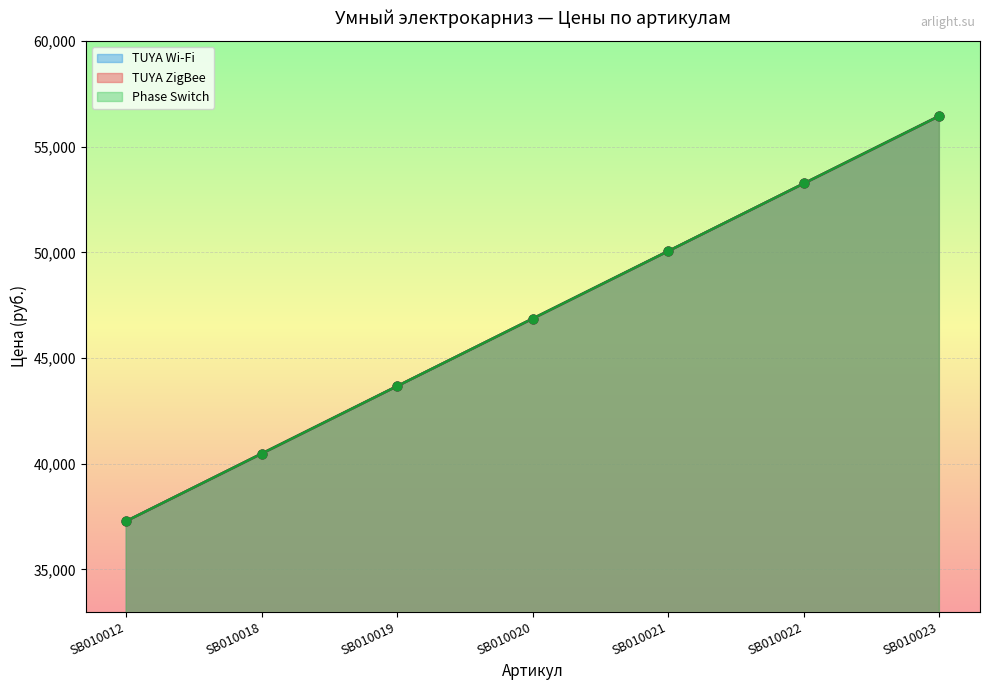

What is the total value across all series at SB010018?

121438.1